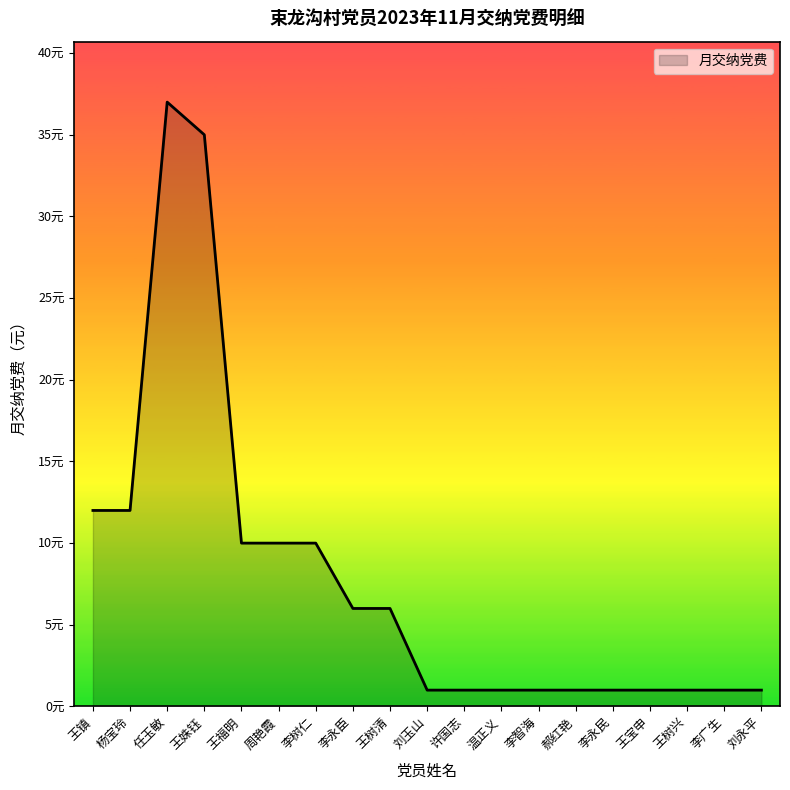

Does the chart display data point markers on the line(s)?

No